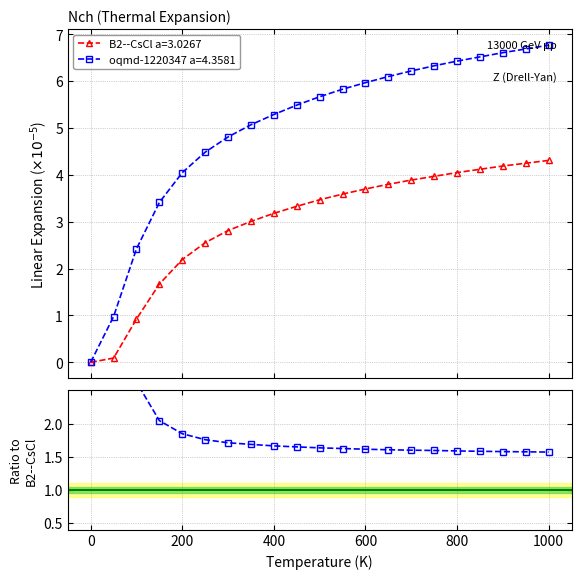

True or false: the data shows 0.5 at 1000.

False